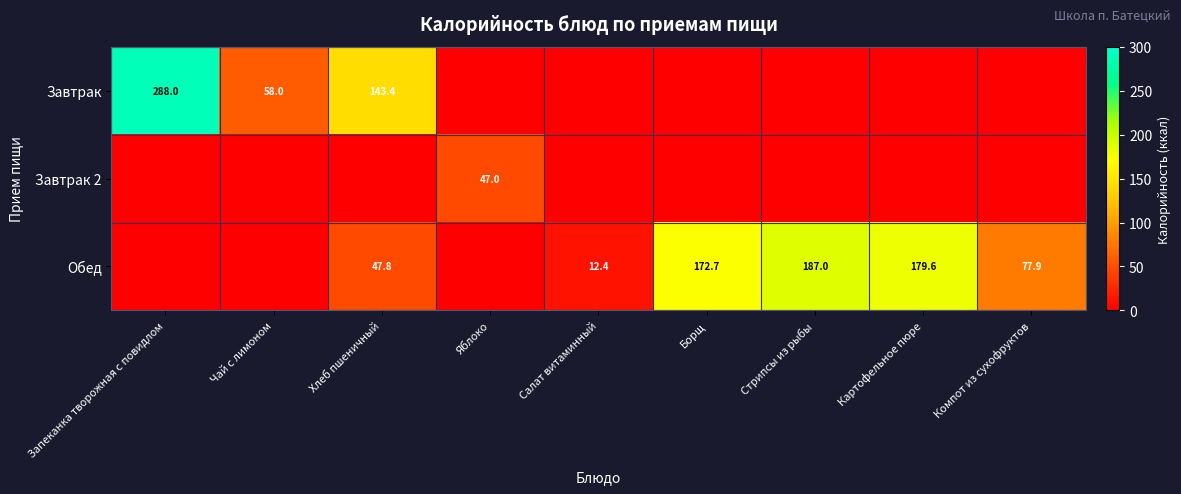

What is the sum of the Обед values at Салат витаминный and Борщ?

185.1